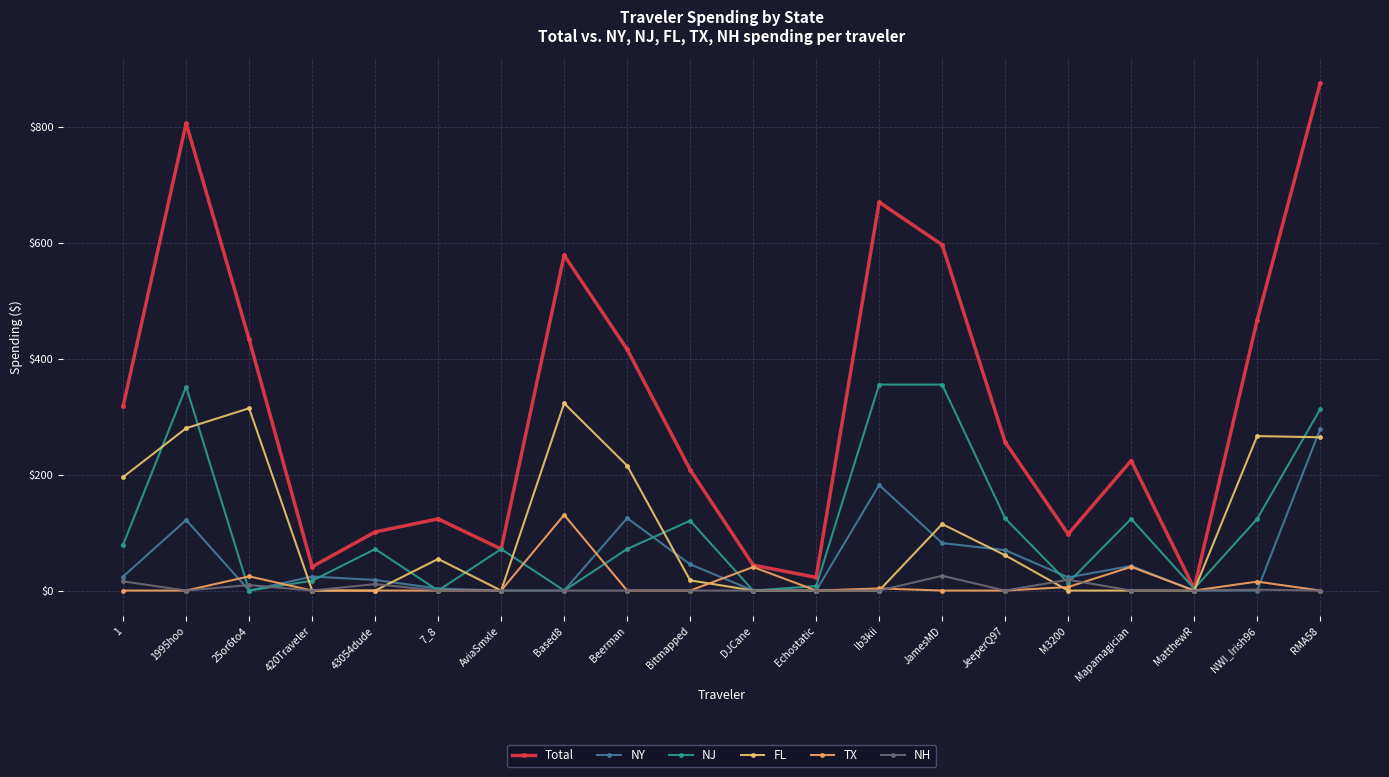

What is the sum of all NY values?

1039.2